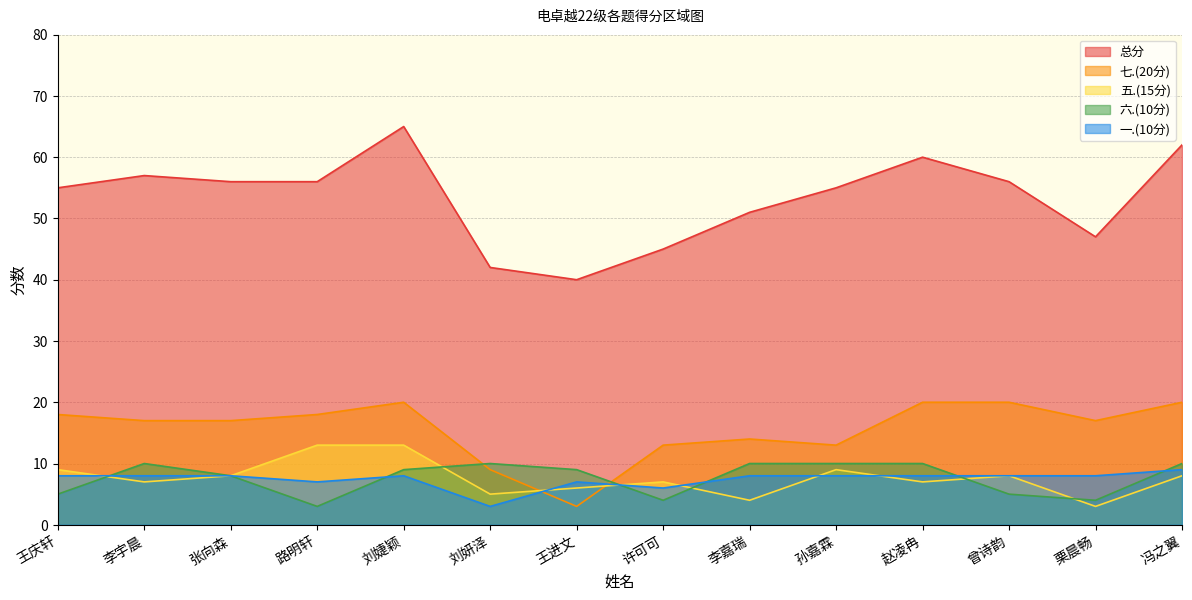

Which series has the largest total across all categories?

总分